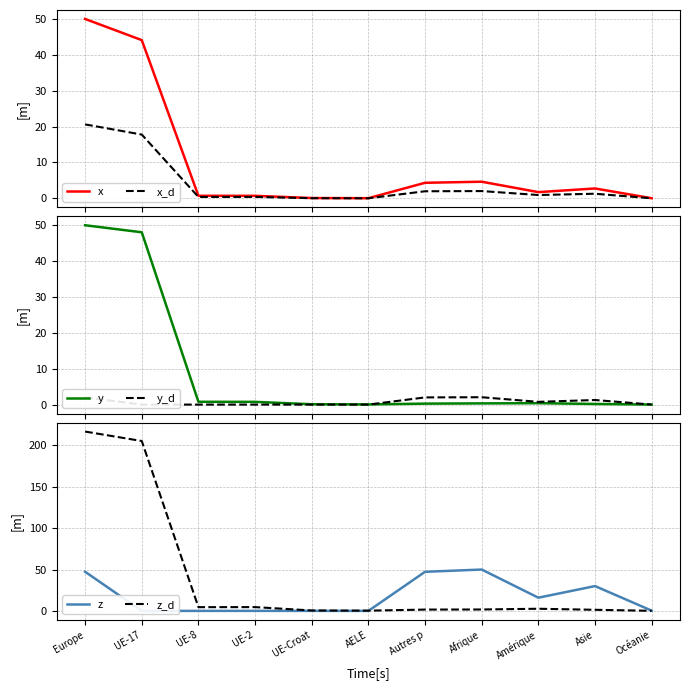

What is the sum of the x_d values at UE-8 and Europe?

21.0